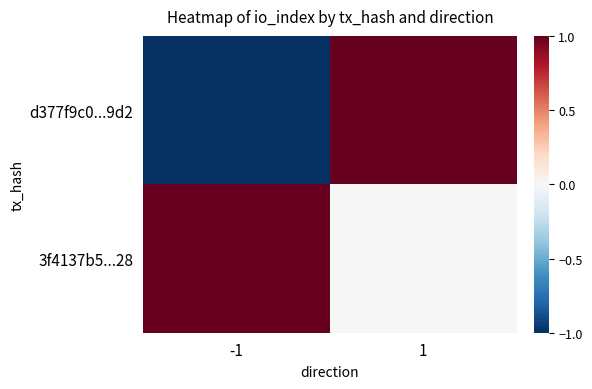

Which series changed the most between -1 and 1?

d377f9c0...9d2